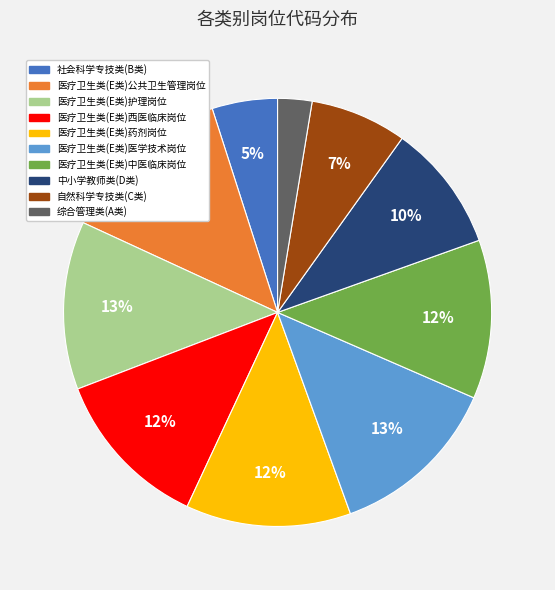

Which category has the smallest portion of the pie?

综合管理类(A类)